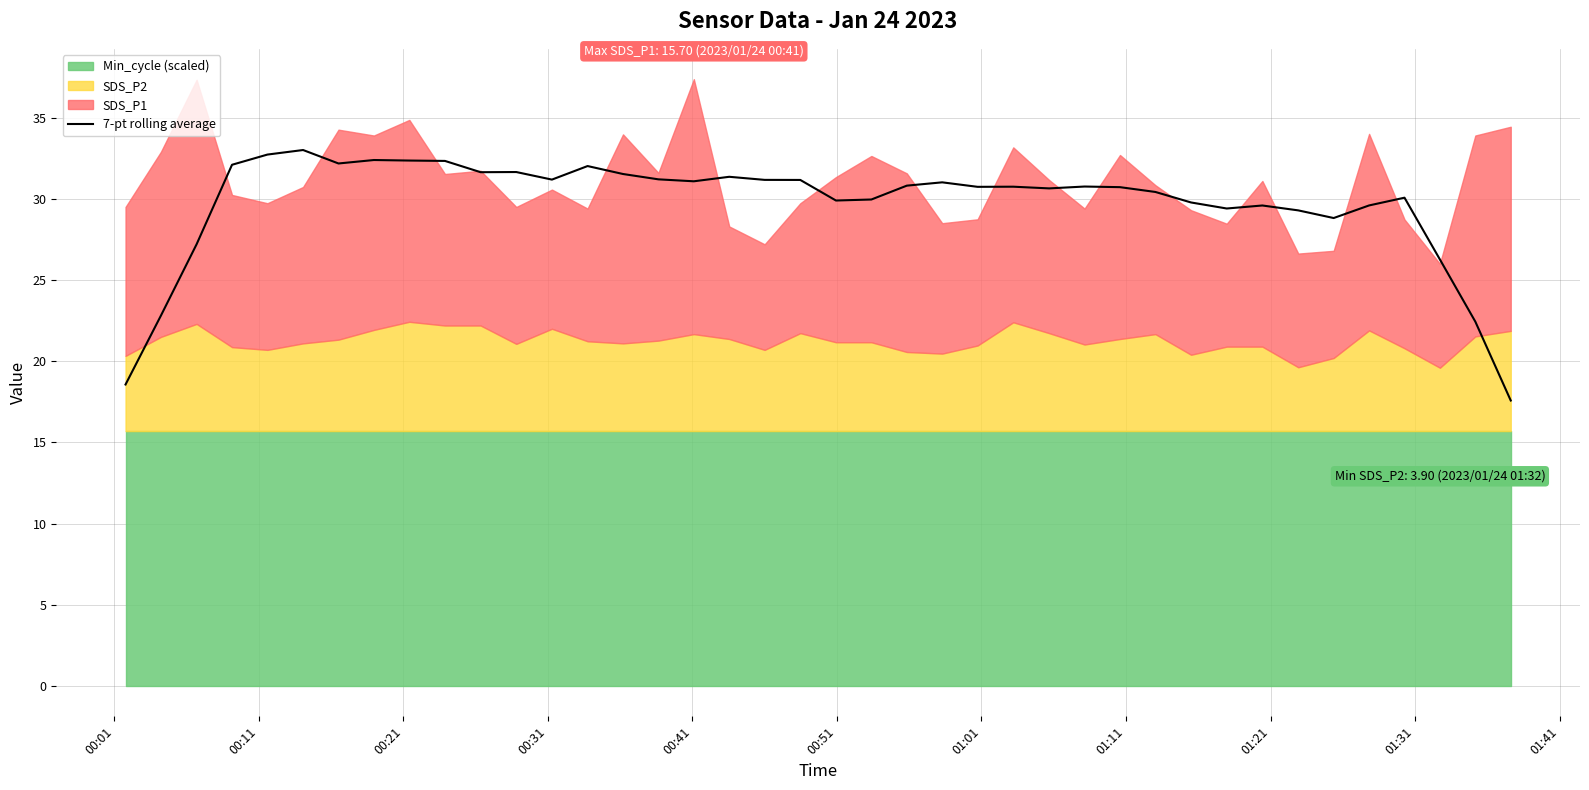

What is the minimum value for 7-pt rolling average?

17.6